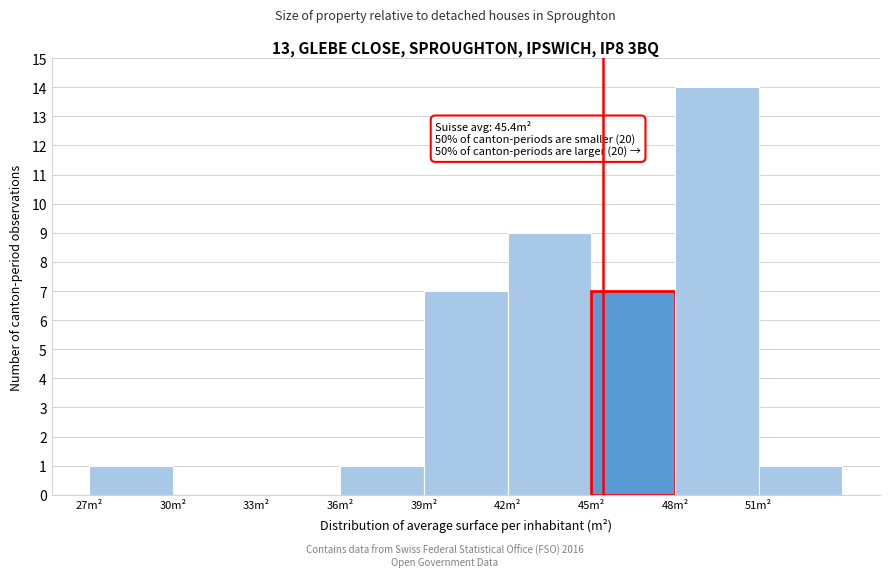

Over which range of the x-axis is the bar tallest?

48 to 51